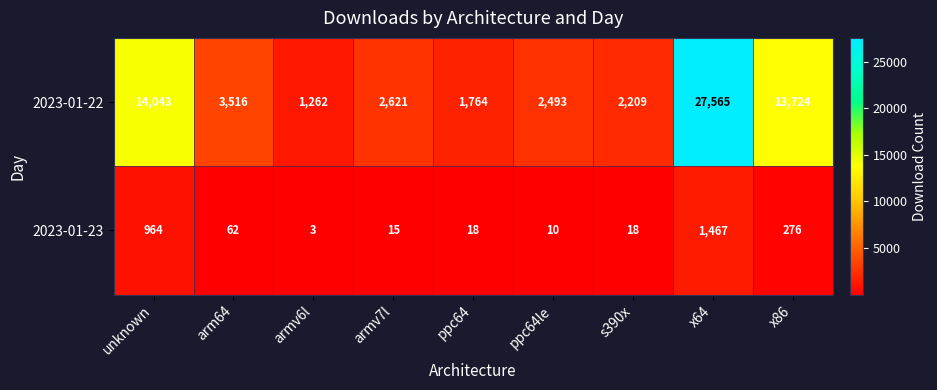

Between arm64 and s390x, which series saw the biggest shift?

2023-01-22